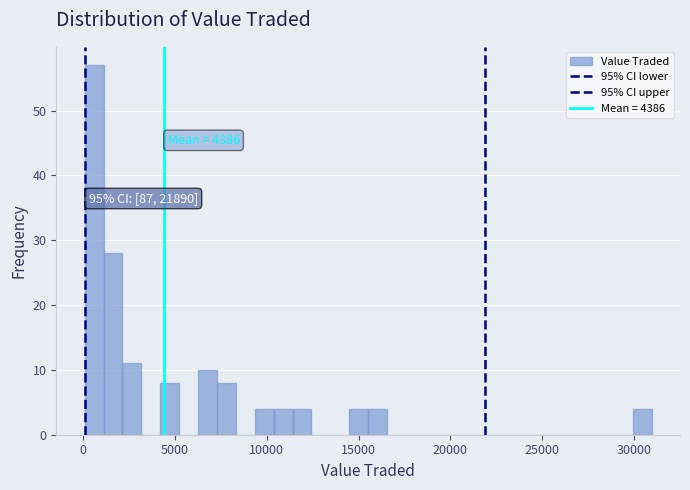

Read against the x-axis, roughly where is the centre of the tallest bar?

500